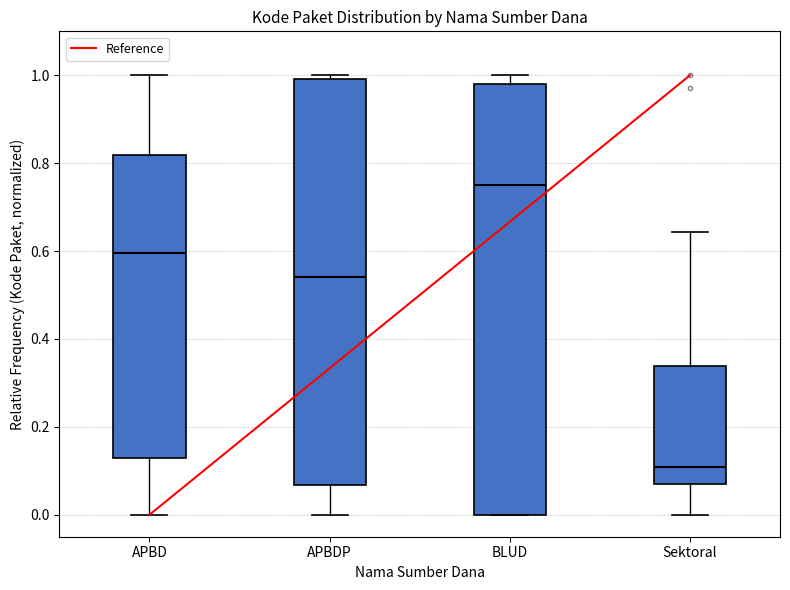

Reading left to right, transcribe this box plot: for each box, give where its median line is, the range the box spans, and where its two whiskers end, as read against the y-axis. The values are not printed on the chart, so give them approximately, as read against the axis.

APBD: median 0.60, box 0.12 to 0.82, whiskers 0.00 to 1.00
APBDP: median 0.54, box 0.06 to 1.00, whiskers 0.00 to 1.00 (just above the box's upper edge)
BLUD: median 0.74, box 0.00 to 0.98, whiskers 0.00 to 1.00
Sektoral: median 0.10, box 0.06 to 0.34, whiskers 0.00 to 0.64